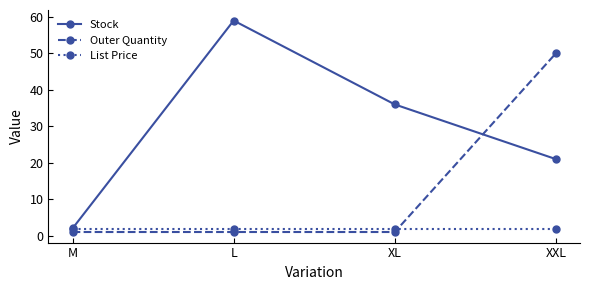

Which series has the widest spread of values?

Stock